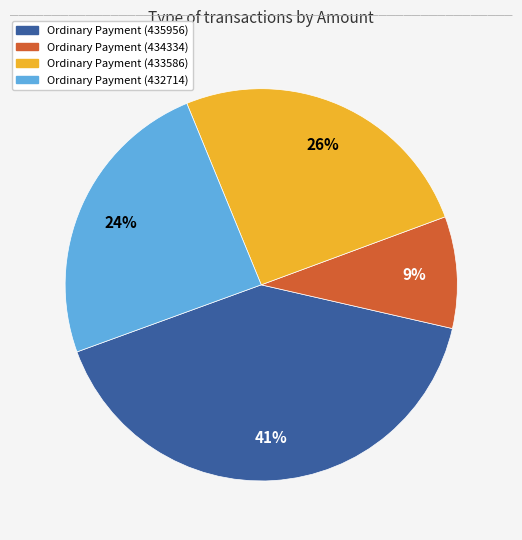

Does any single category account for the majority?

No